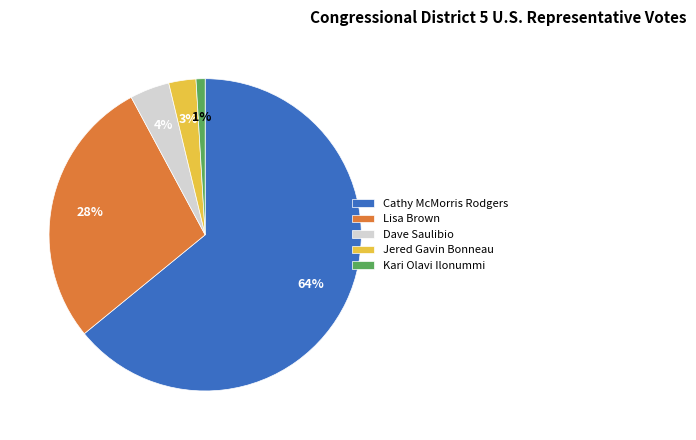

To the nearest percent, what is the difference between the Kari Olavi Ilonummi and Dave Saulibio slice percentages?

3%